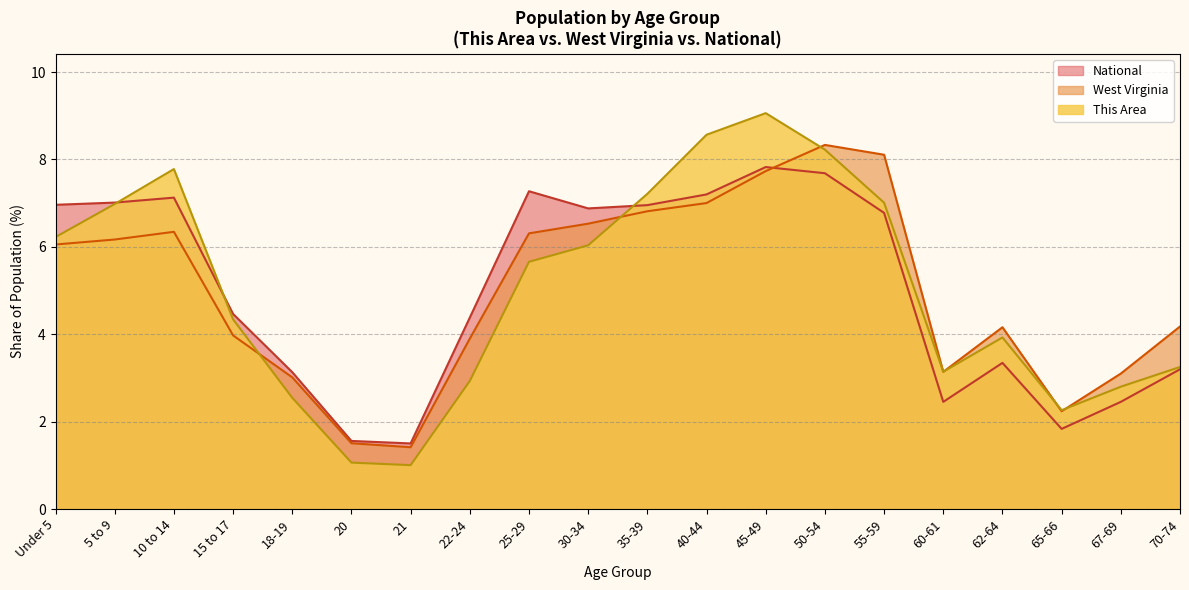

True or false: National and This Area intersect in this chart.

True